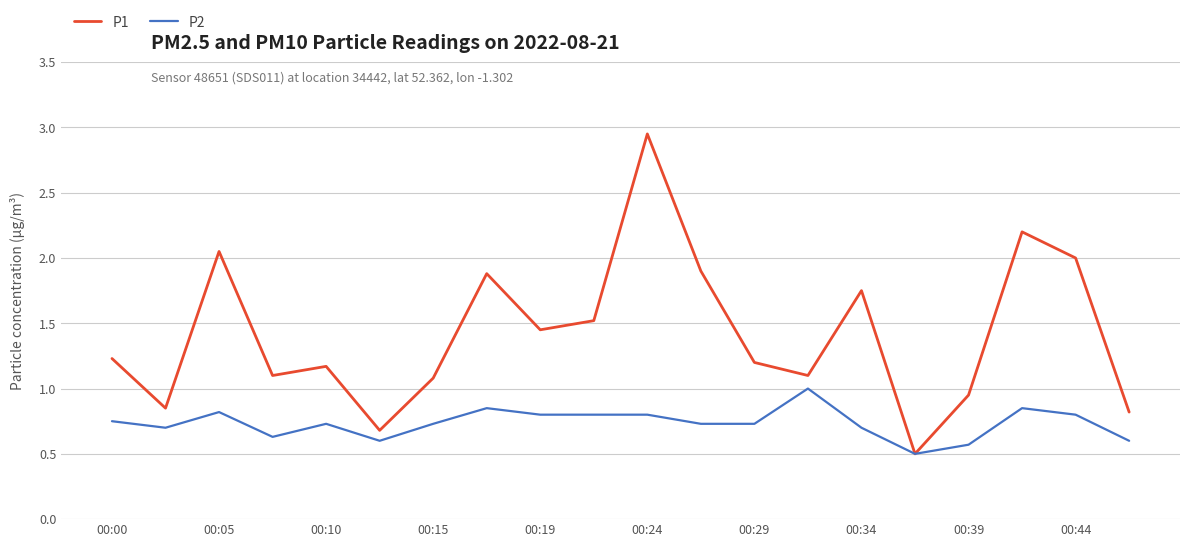

How many interior local peaks does the P1 series have?

6